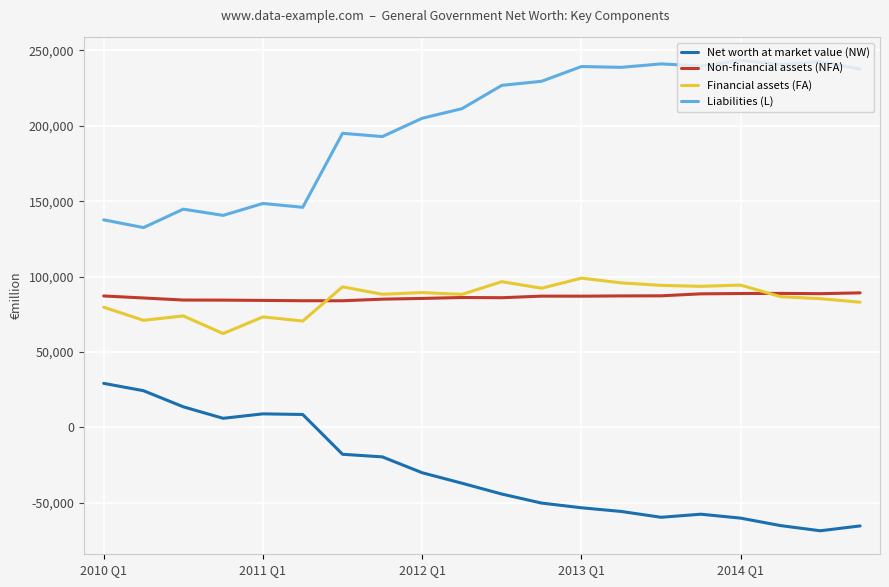

True or false: Non-financial assets (NFA) and Net worth at market value (NW) intersect in this chart.

False